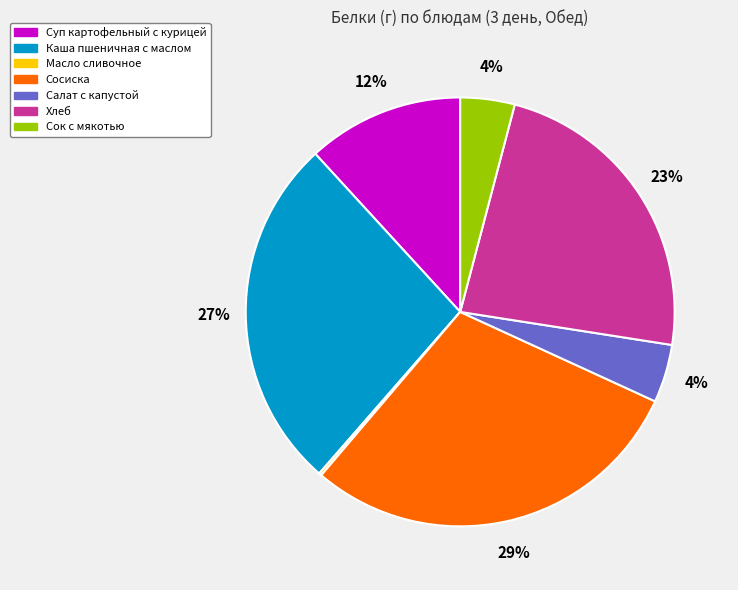

To the nearest percent, what percentage of the pie is Сосиска?

29%